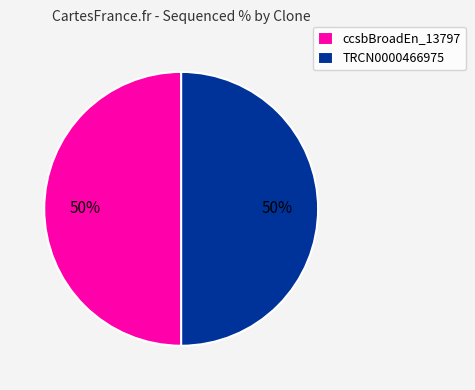

To the nearest percent, what is the difference between the largest and smallest slice percentages?

0%